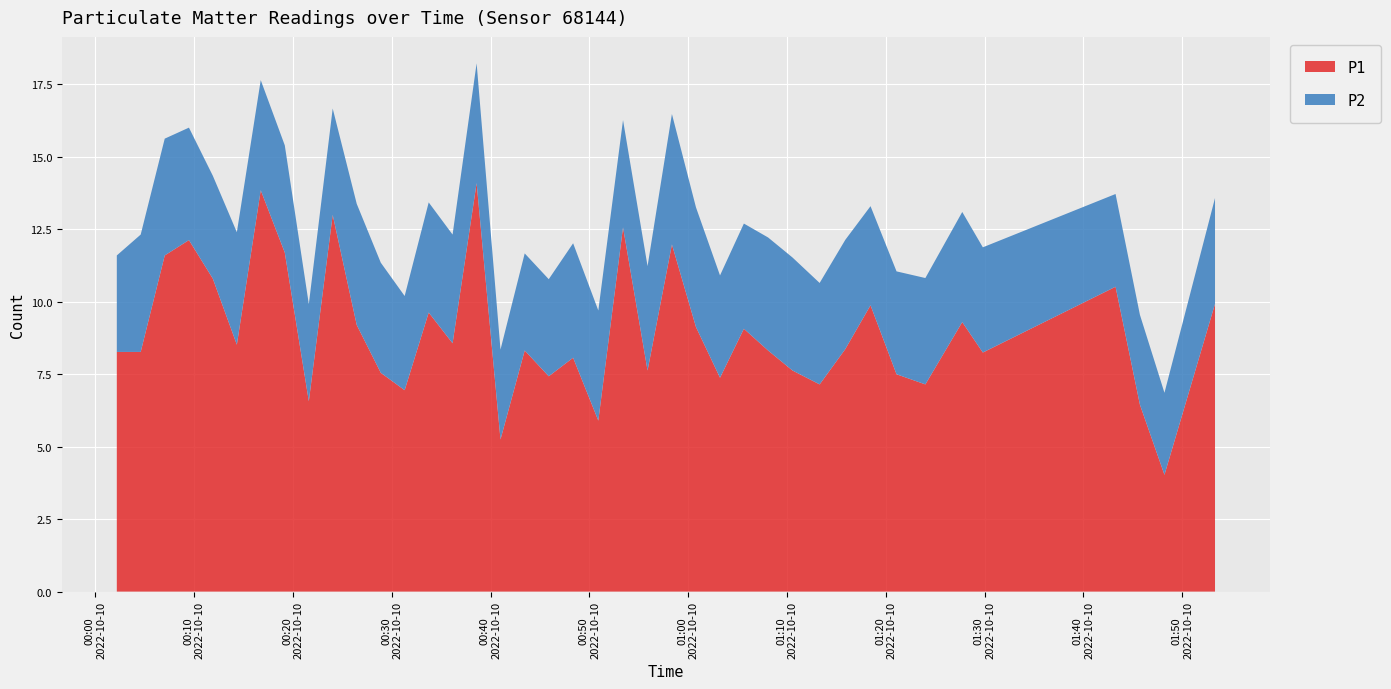

Reading left to right, what are all the values shown in this chart?

P1: 2022-10-10T00:02:10=8.3	2022-10-10T00:04:35=8.3	2022-10-10T00:07:01=11.6	2022-10-10T00:09:28=12.1	2022-10-10T00:11:53=10.8	2022-10-10T00:14:19=8.5	2022-10-10T00:16:44=13.8	2022-10-10T00:19:10=11.7	2022-10-10T00:21:36=6.6	2022-10-10T00:24:01=13.0	2022-10-10T00:26:27=9.2	2022-10-10T00:28:53=7.5	2022-10-10T00:31:18=7.0	2022-10-10T00:33:44=9.6	2022-10-10T00:36:09=8.6	2022-10-10T00:38:35=14.1	2022-10-10T00:41:00=5.2	2022-10-10T00:43:27=8.3	2022-10-10T00:45:53=7.4	2022-10-10T00:48:21=8.1	2022-10-10T00:50:54=5.9	2022-10-10T00:53:24=12.6	2022-10-10T00:55:53=7.6	2022-10-10T00:58:21=12.0	2022-10-10T01:00:47=9.1	2022-10-10T01:03:13=7.4	2022-10-10T01:05:38=9.1	2022-10-10T01:08:05=8.3	2022-10-10T01:10:33=7.6	2022-10-10T01:13:18=7.2	2022-10-10T01:15:54=8.4	2022-10-10T01:18:27=9.9	2022-10-10T01:21:05=7.5	2022-10-10T01:24:00=7.2	2022-10-10T01:27:44=9.3	2022-10-10T01:29:49=8.2	2022-10-10T01:43:15=10.5	2022-10-10T01:45:43=6.5	2022-10-10T01:48:12=4.0	2022-10-10T01:53:19=9.9
P2: 2022-10-10T00:02:10=3.3	2022-10-10T00:04:35=4.0	2022-10-10T00:07:01=4.0	2022-10-10T00:09:28=3.9	2022-10-10T00:11:53=3.5	2022-10-10T00:14:19=3.9	2022-10-10T00:16:44=3.8	2022-10-10T00:19:10=3.7	2022-10-10T00:21:36=3.4	2022-10-10T00:24:01=3.7	2022-10-10T00:26:27=4.2	2022-10-10T00:28:53=3.8	2022-10-10T00:31:18=3.2	2022-10-10T00:33:44=3.8	2022-10-10T00:36:09=3.8	2022-10-10T00:38:35=4.1	2022-10-10T00:41:00=3.1	2022-10-10T00:43:27=3.4	2022-10-10T00:45:53=3.4	2022-10-10T00:48:21=4.0	2022-10-10T00:50:54=3.8	2022-10-10T00:53:24=3.7	2022-10-10T00:55:53=3.6	2022-10-10T00:58:21=4.5	2022-10-10T01:00:47=4.1	2022-10-10T01:03:13=3.5	2022-10-10T01:05:38=3.6	2022-10-10T01:08:05=3.9	2022-10-10T01:10:33=3.9	2022-10-10T01:13:18=3.5	2022-10-10T01:15:54=3.8	2022-10-10T01:18:27=3.4	2022-10-10T01:21:05=3.5	2022-10-10T01:24:00=3.7	2022-10-10T01:27:44=3.8	2022-10-10T01:29:49=3.6	2022-10-10T01:43:15=3.2	2022-10-10T01:45:43=3.1	2022-10-10T01:48:12=2.8	2022-10-10T01:53:19=3.6